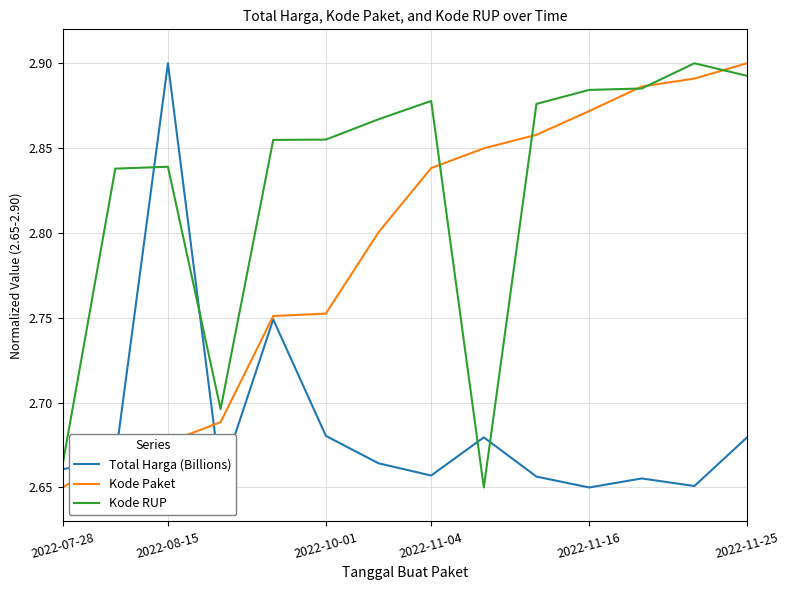

Which series ends up on top after the final intersection of Kode Paket and Kode RUP?

Kode Paket